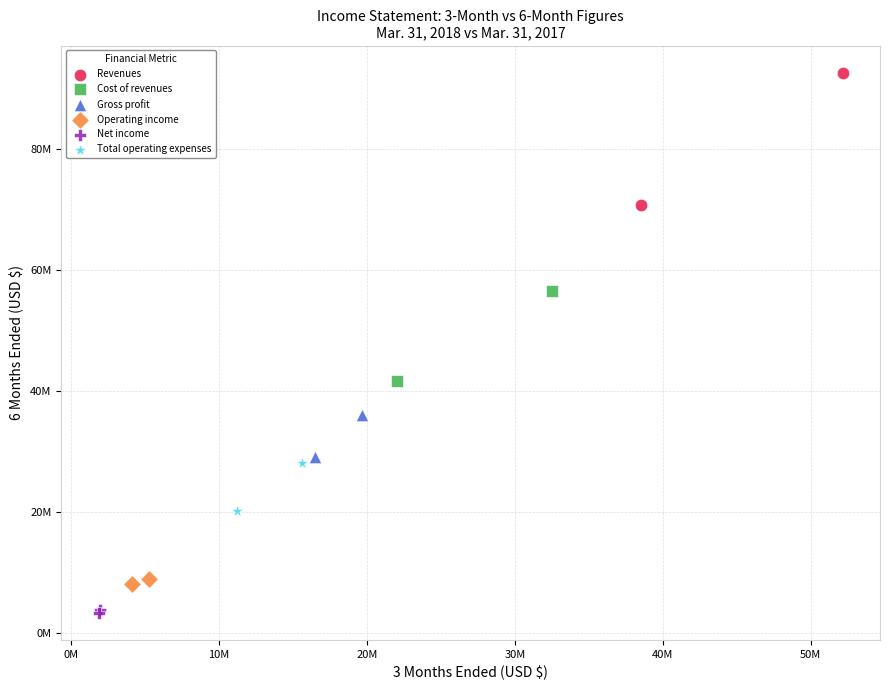

Which series has the widest spread of Y values?

Revenues